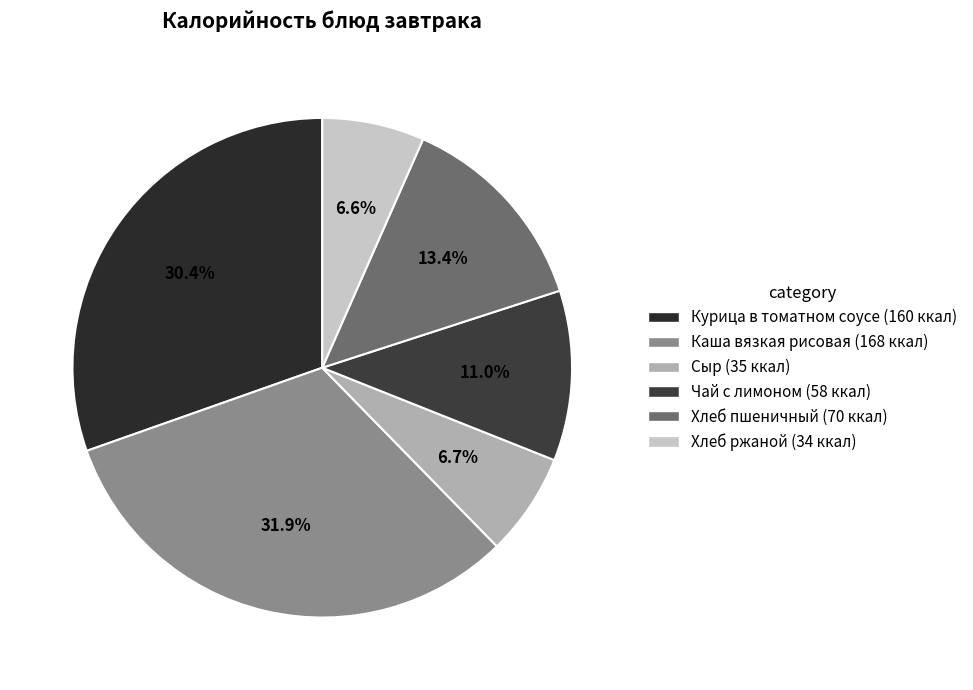

What is the smallest slice in the pie chart?

Хлеб ржаной